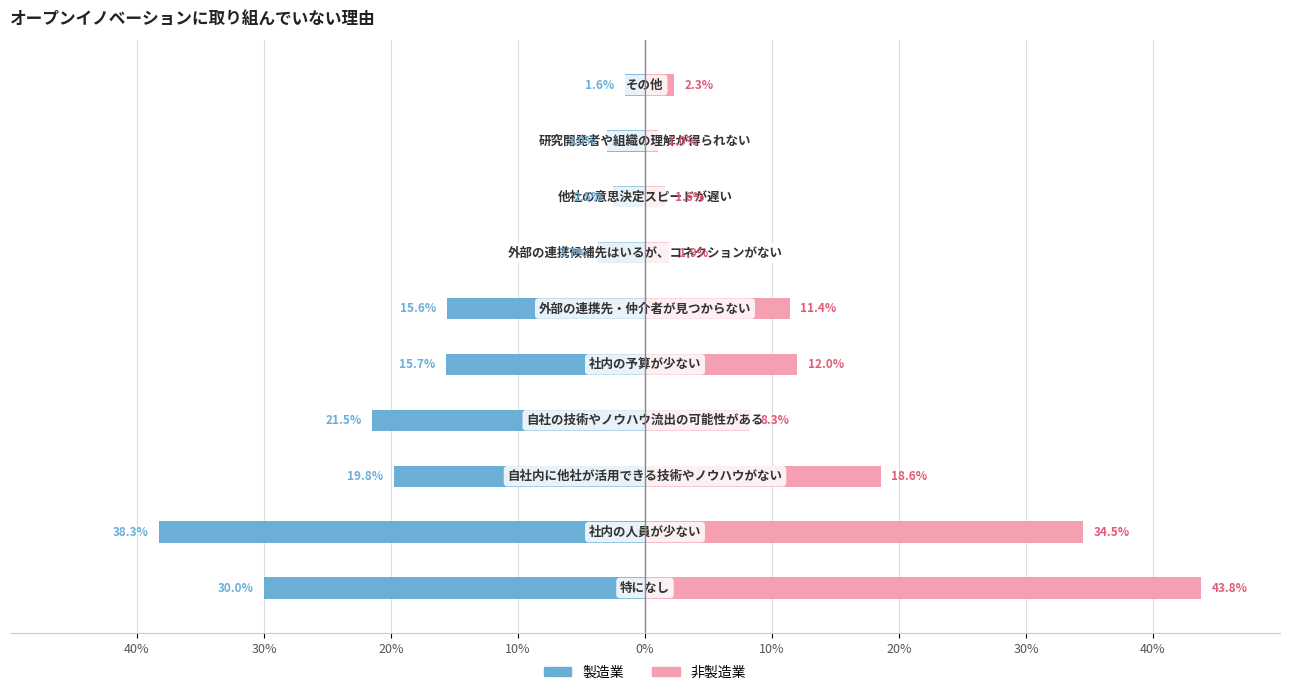

Is the value of 製造業 at 40% greater than the value of 非製造業 at 30%?

No